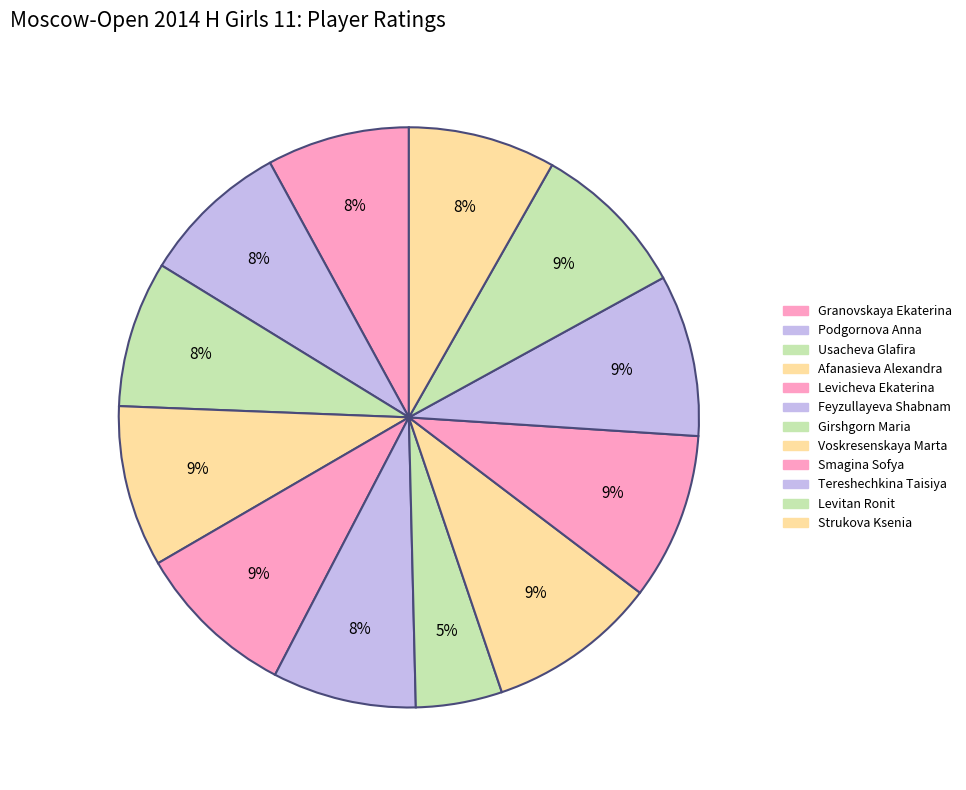

Rank the categories by value from highest to lowest.

Voskresenskaya Marta, Smagina Sofya, Tereshechkina Taisiya, Afanasieva Alexandra, Levicheva Ekaterina, Levitan Ronit, Podgornova Anna, Strukova Ksenia, Usacheva Glafira, Feyzullayeva Shabnam, Granovskaya Ekaterina, Girshgorn Maria